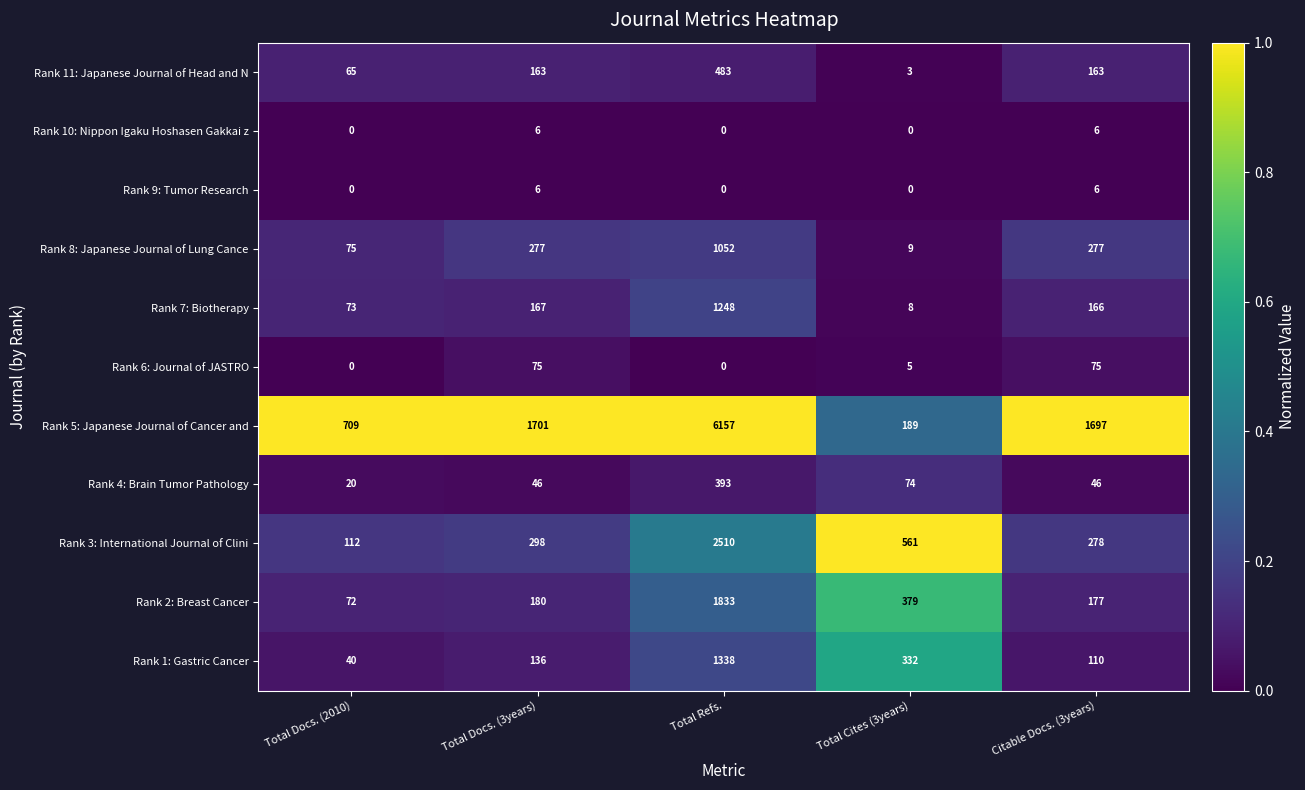

What is the difference between the Rank 2: Breast Cancer values at Total Docs. (2010) and Total Cites (3years)?

307